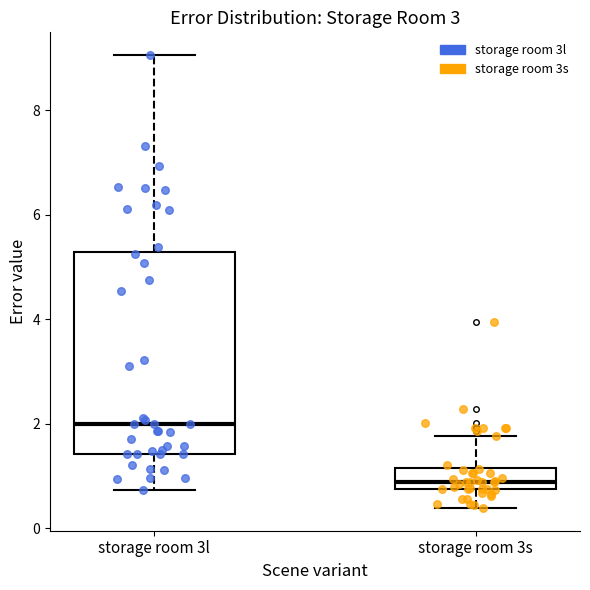

Reading left to right, read every box against the y-axis: the position of its median line, the range the box covers, and the ends of its whiskers. The values are not printed on the chart, so give them approximately, as read against the axis.

storage room 3l: median 2.0, box 1.4 to 5.2, whiskers 0.8 to 9.0
storage room 3s: median 0.8 (just above the box's lower edge), box 0.8 to 1.2, whiskers 0.4 to 1.8